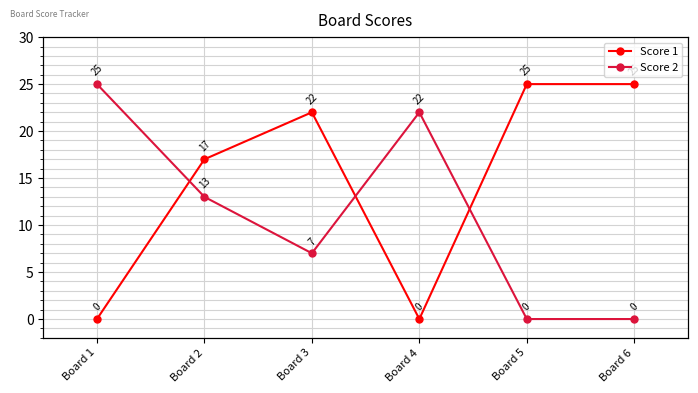

The Score 1 series shows 5 at Board 2. True or false?

False